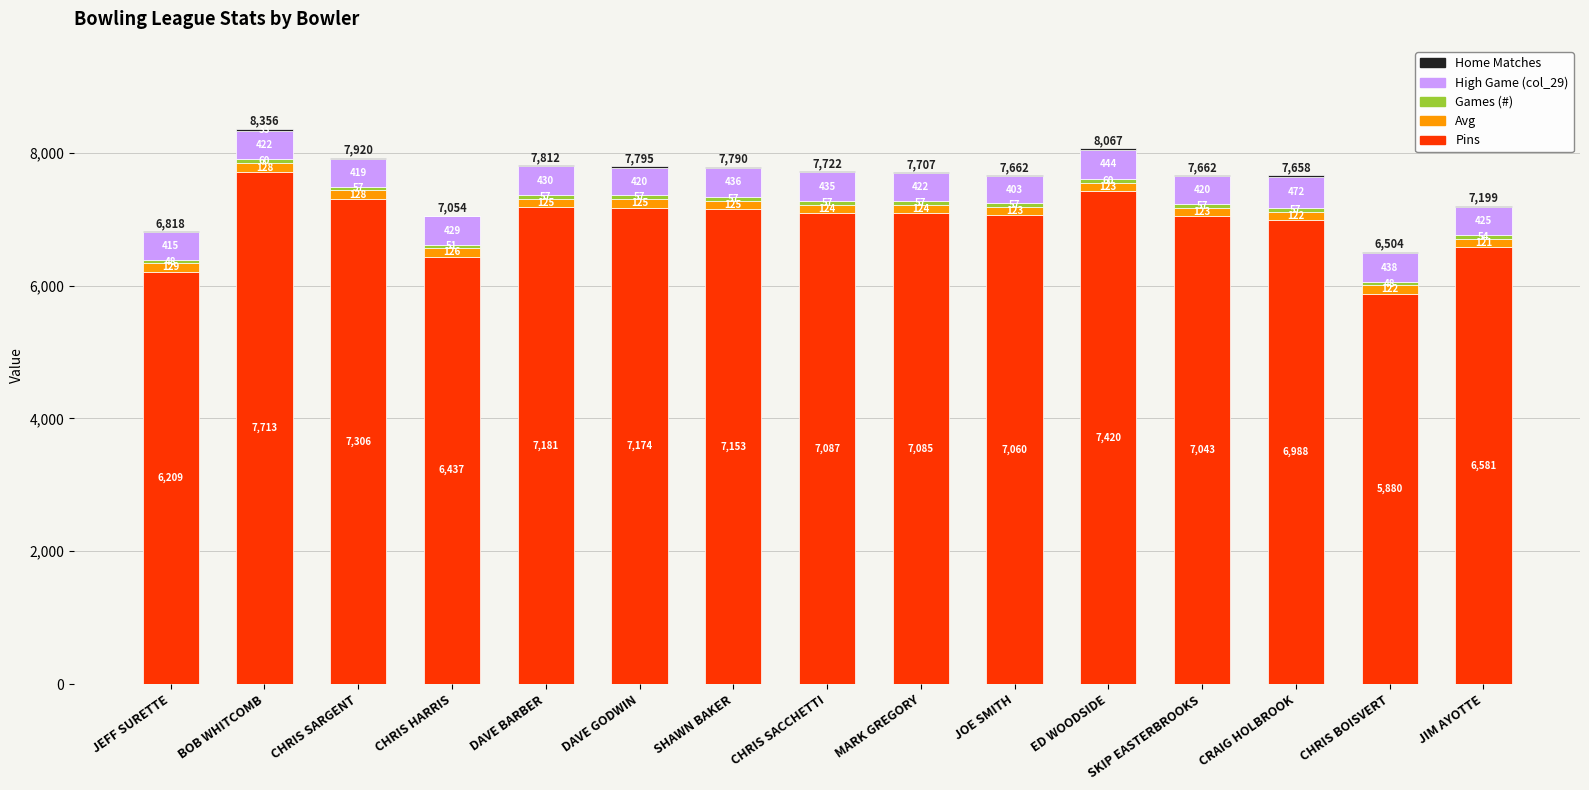

At which category is the sum across all series the highest?

BOB WHITCOMB